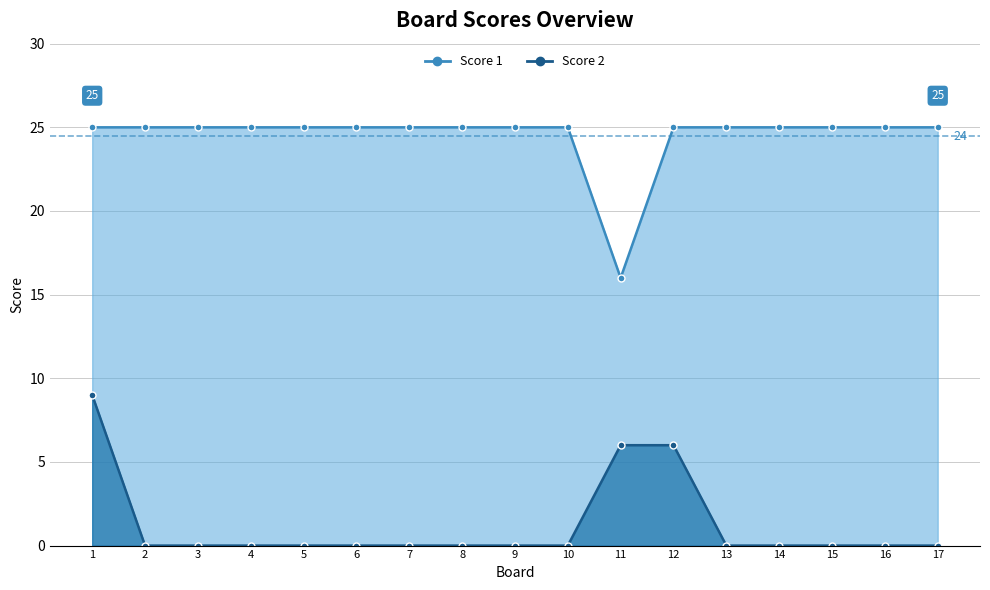

Count the Score 2 values in the range 0 to 1.

14